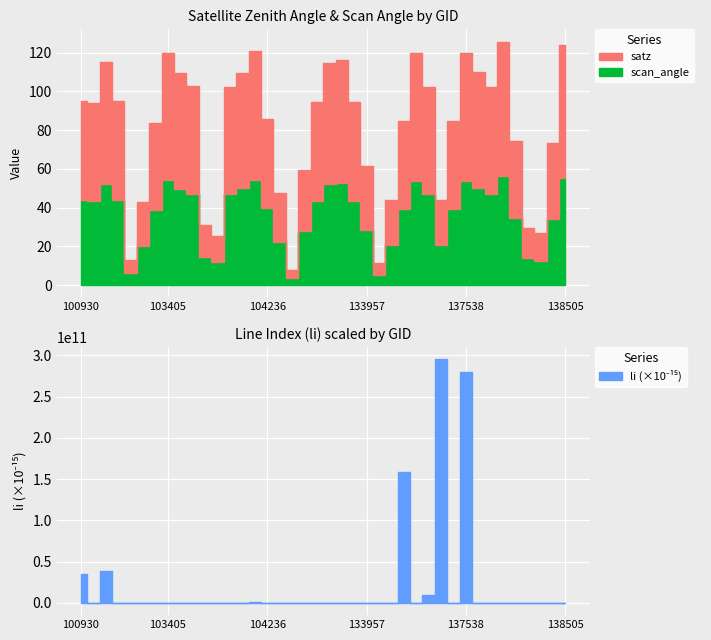

Is the value of scan_angle at 3 greater than the value of satz at 6?

No